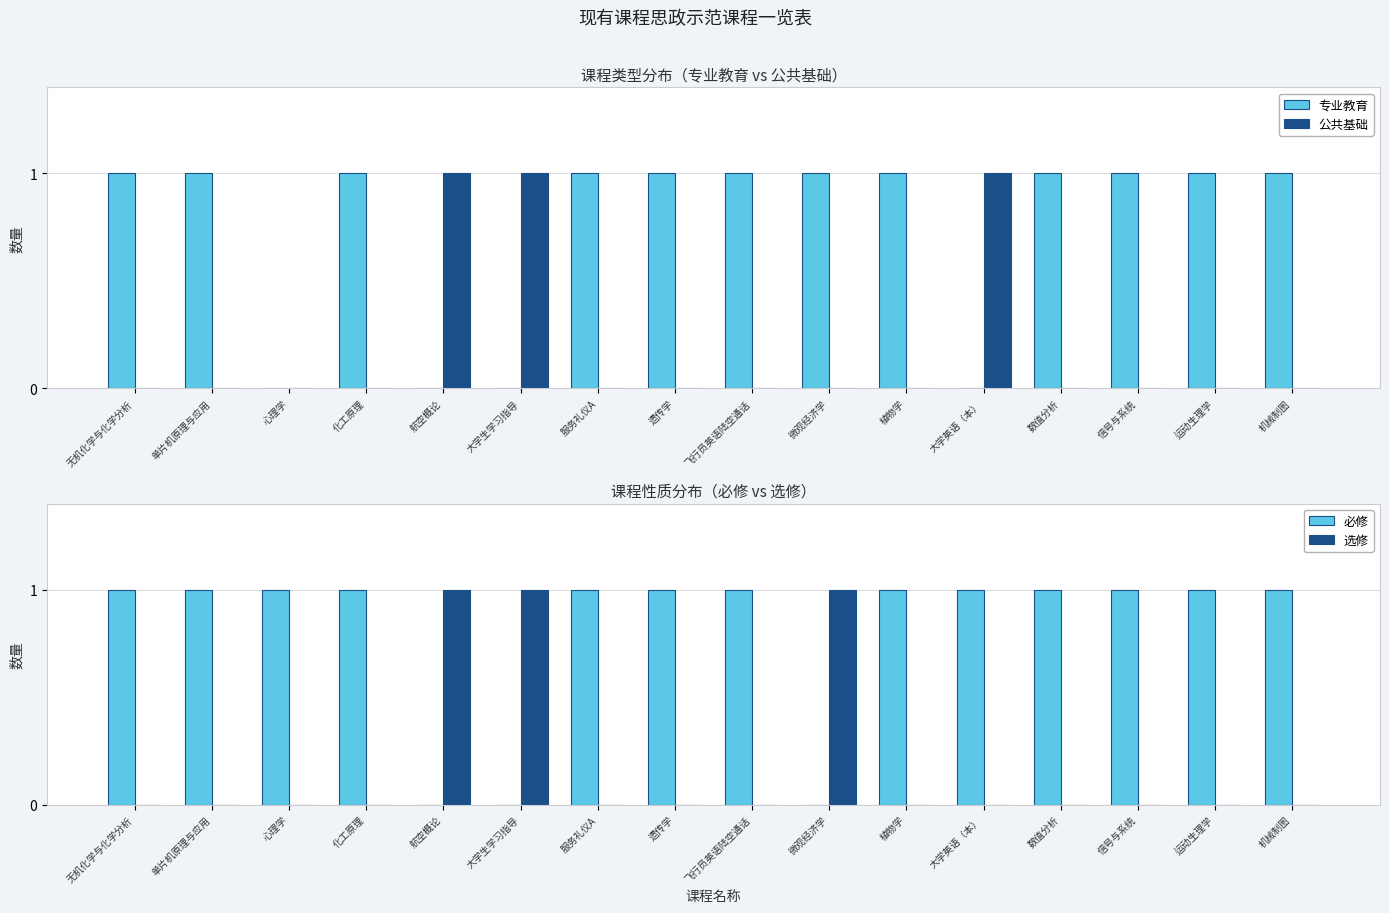

What position from the left is 微观经济学?

10